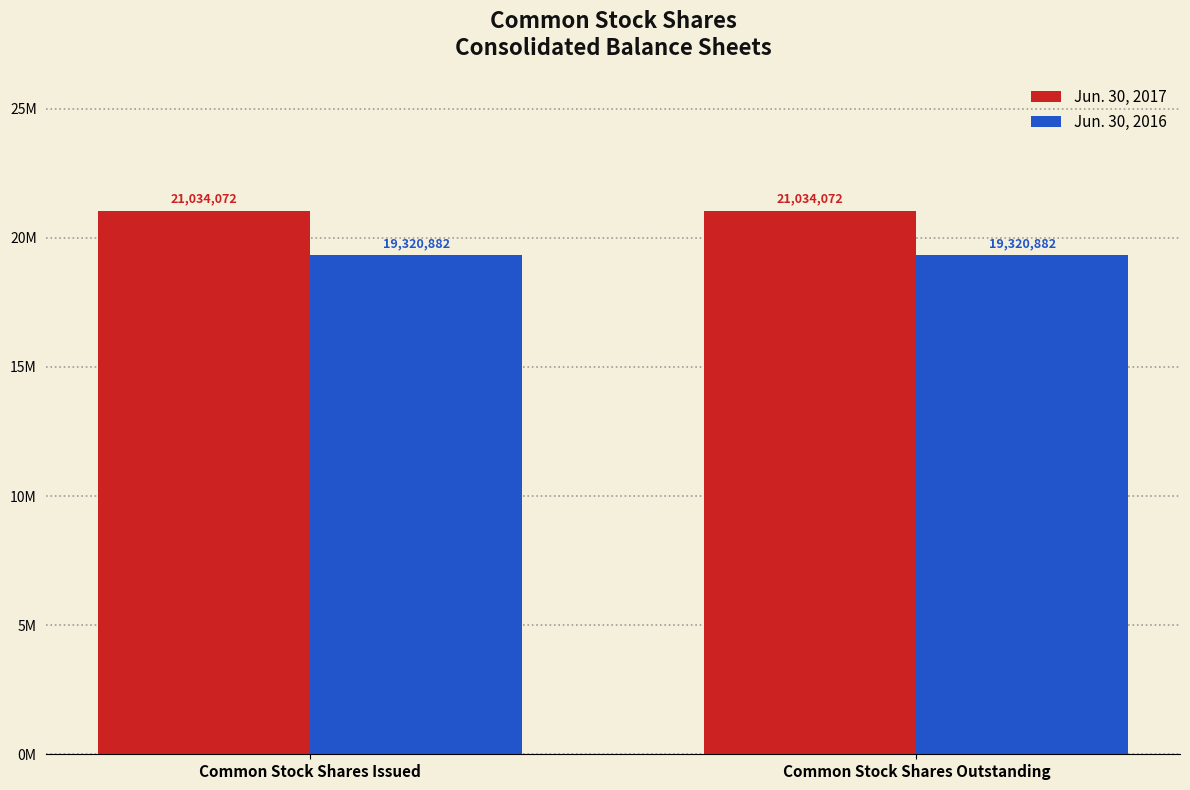

What are all the series names shown in the legend?

Jun. 30, 2017, Jun. 30, 2016